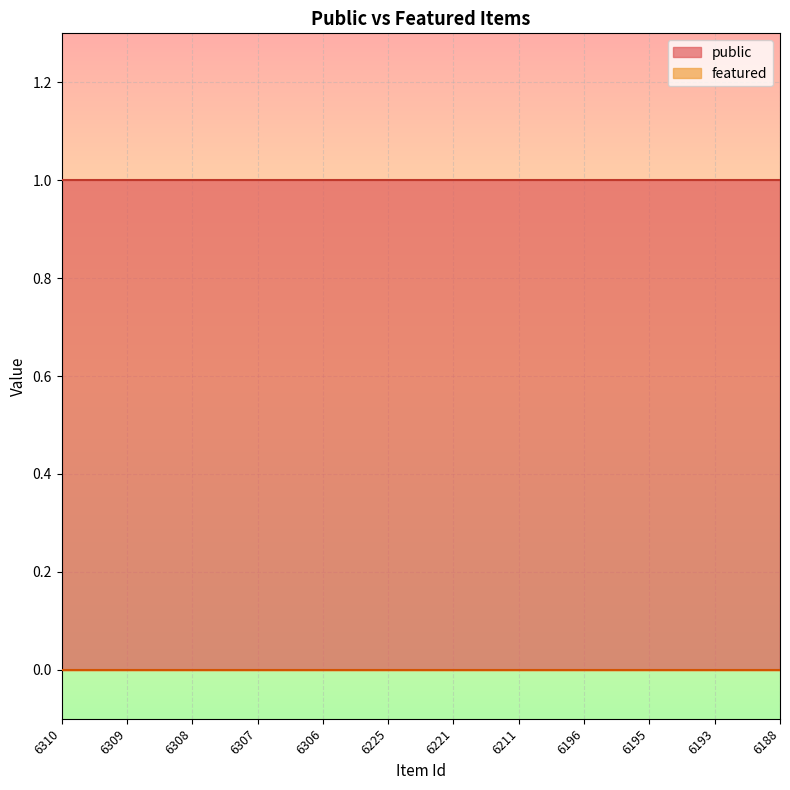

List the series in order of their peak value, lowest first.

featured, public